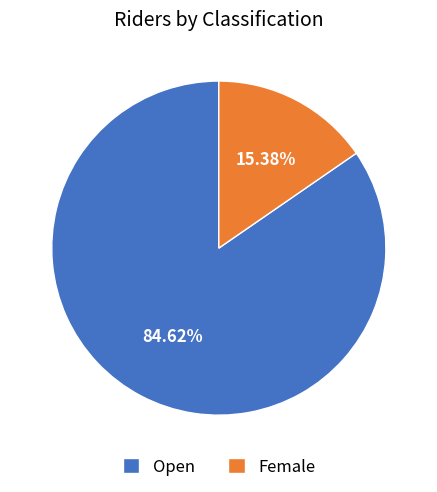

Which slice is the largest?

Open